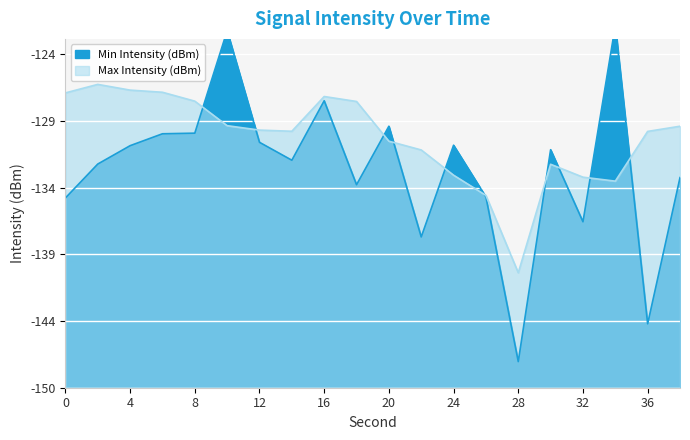

Rank the series at 22 from highest to lowest value.

Max Intensity (dBm), Min Intensity (dBm)